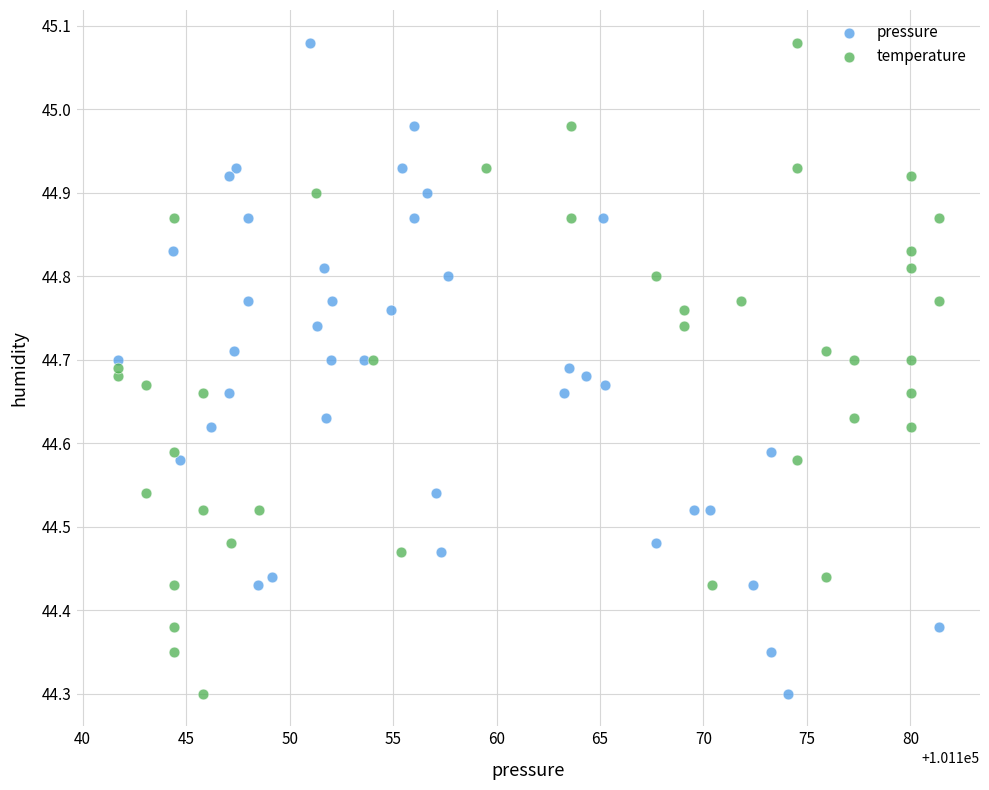

What are all the series names shown in the legend?

pressure, temperature